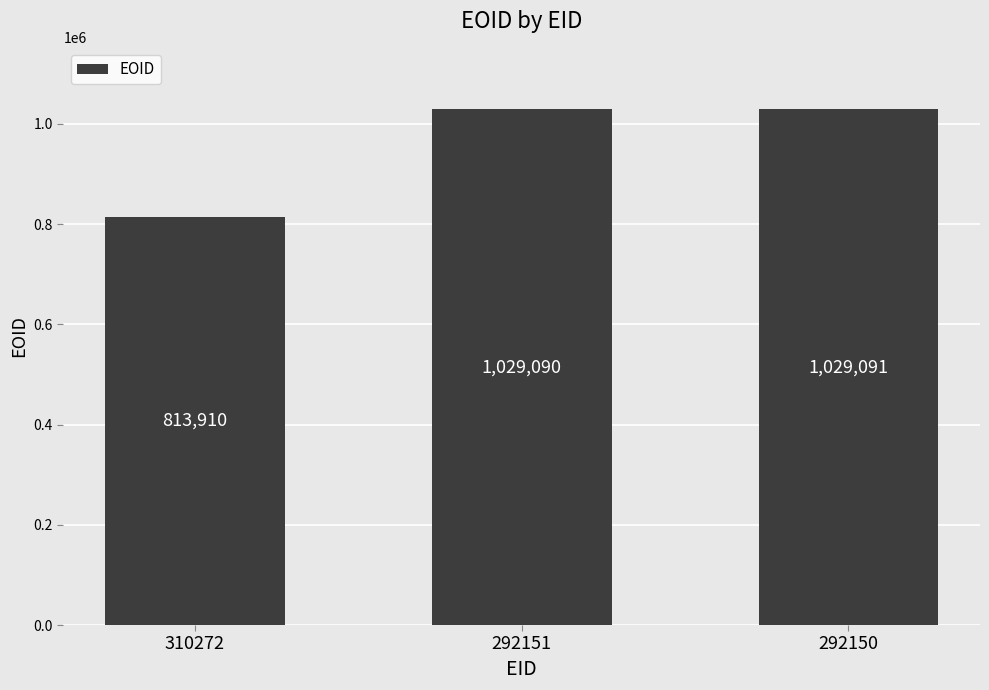

The value at 292151 is 518146. True or false?

False